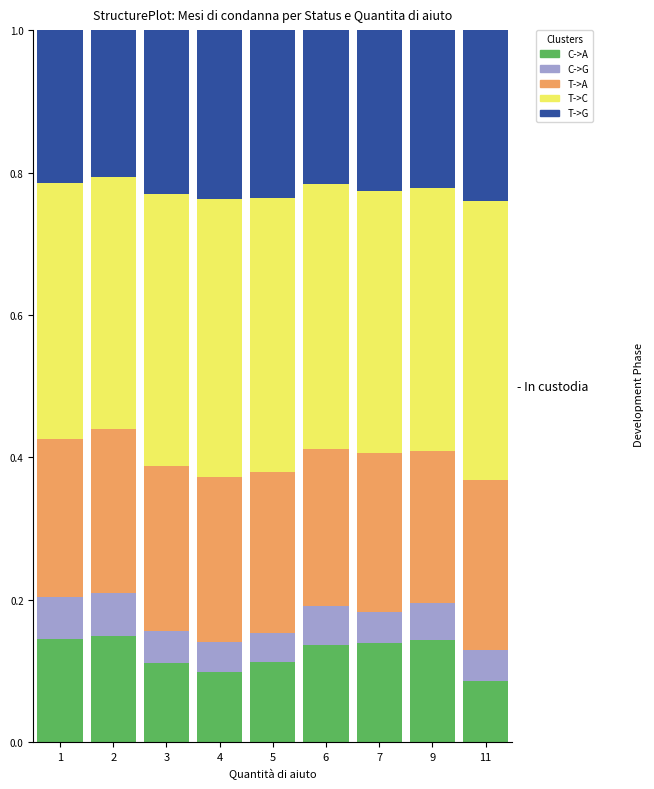

The value of C->A at 7 is 0.2. True or false?

False